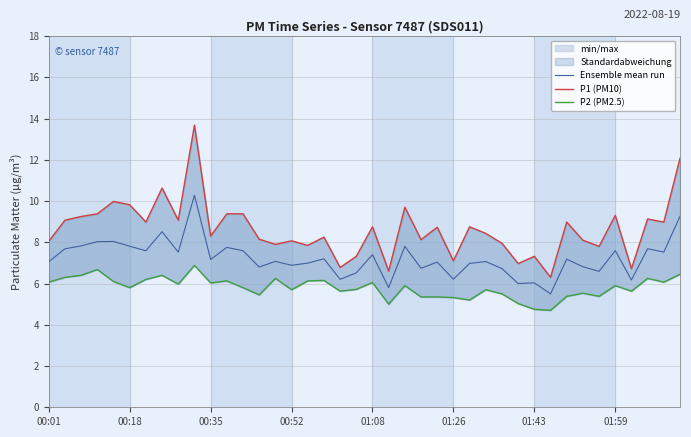

What position from the right is 36?

4